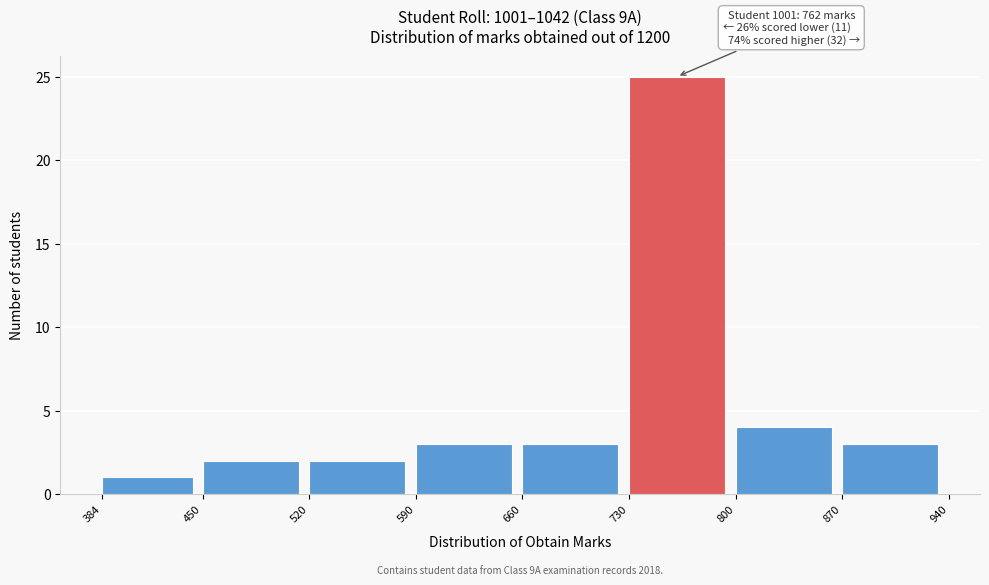

Over which range of the x-axis is the bar tallest?

730 to 800